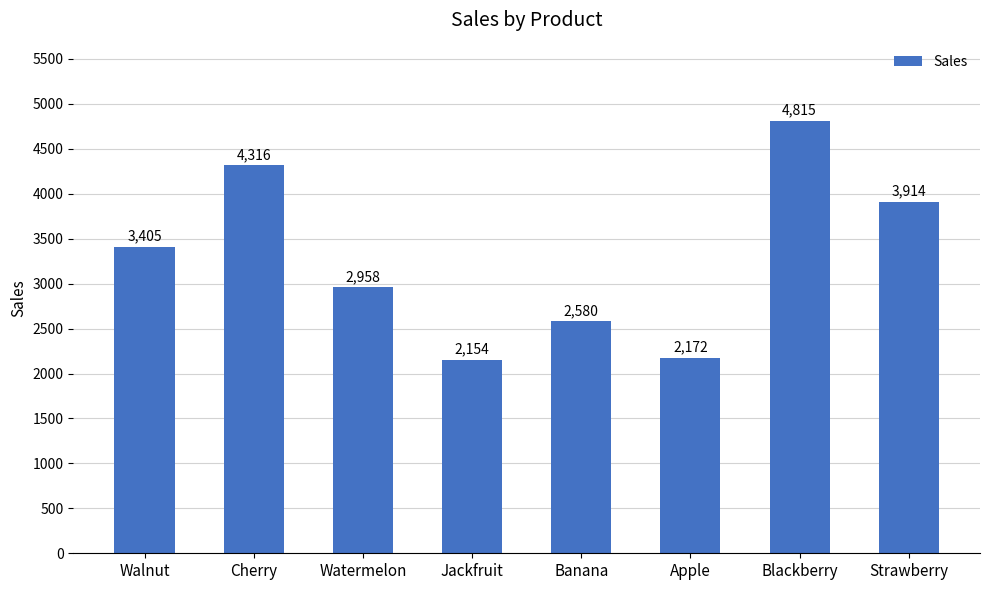

True or false: the data shows 4815 at Blackberry.

True